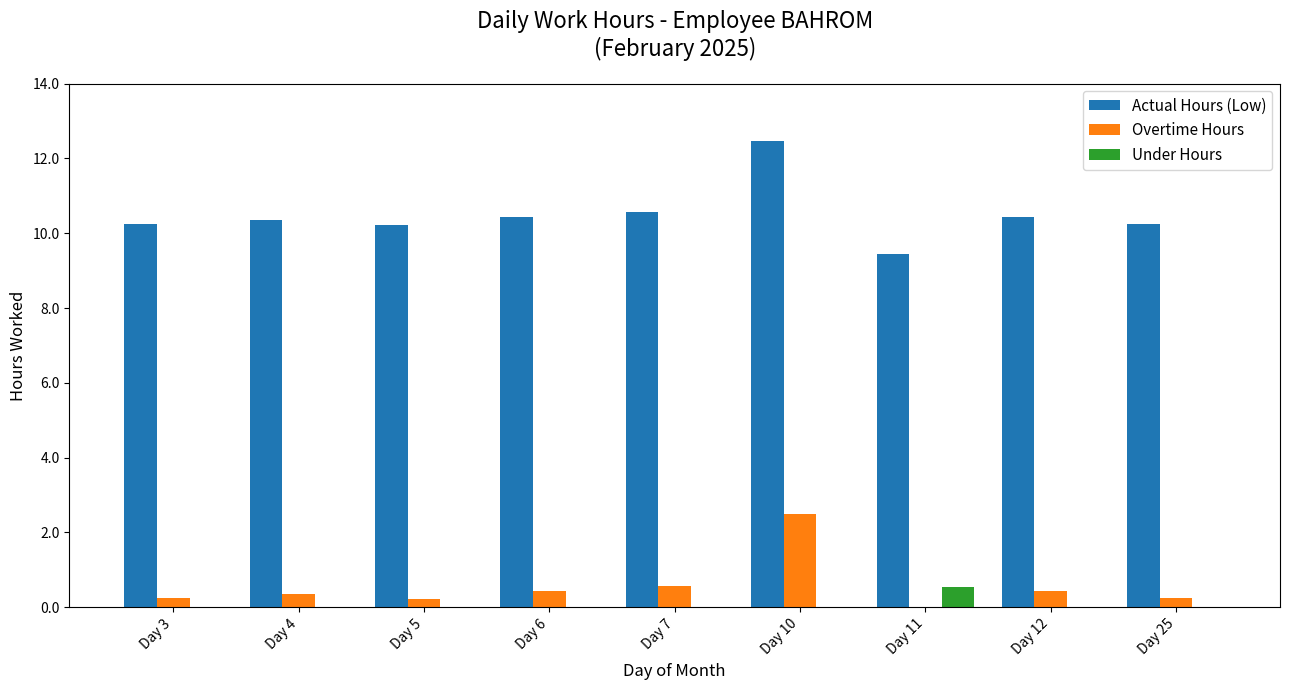

What is the sum of all Actual Hours (Low) values?

94.4